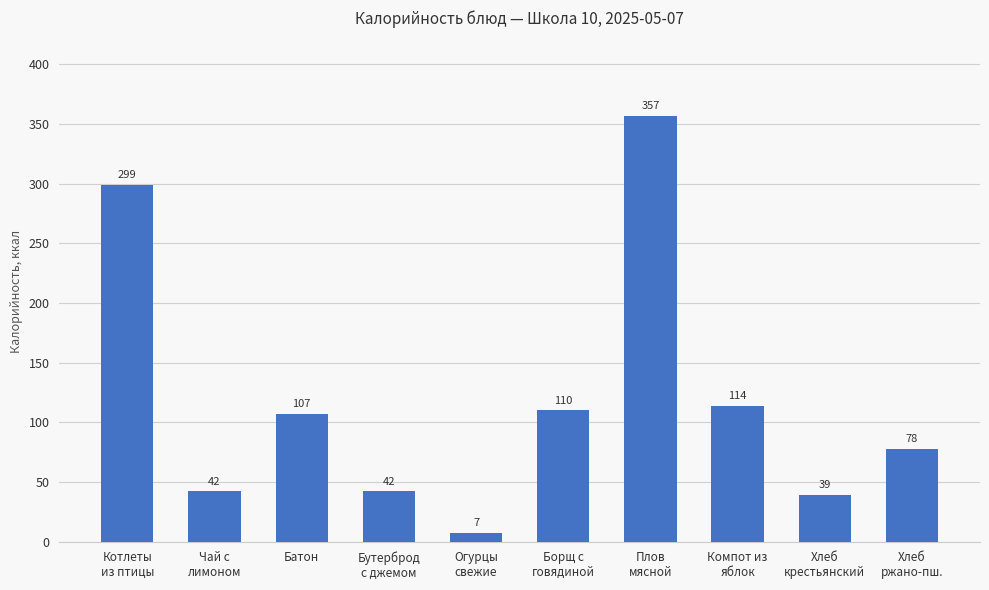

What is the maximum value shown in the chart?

357